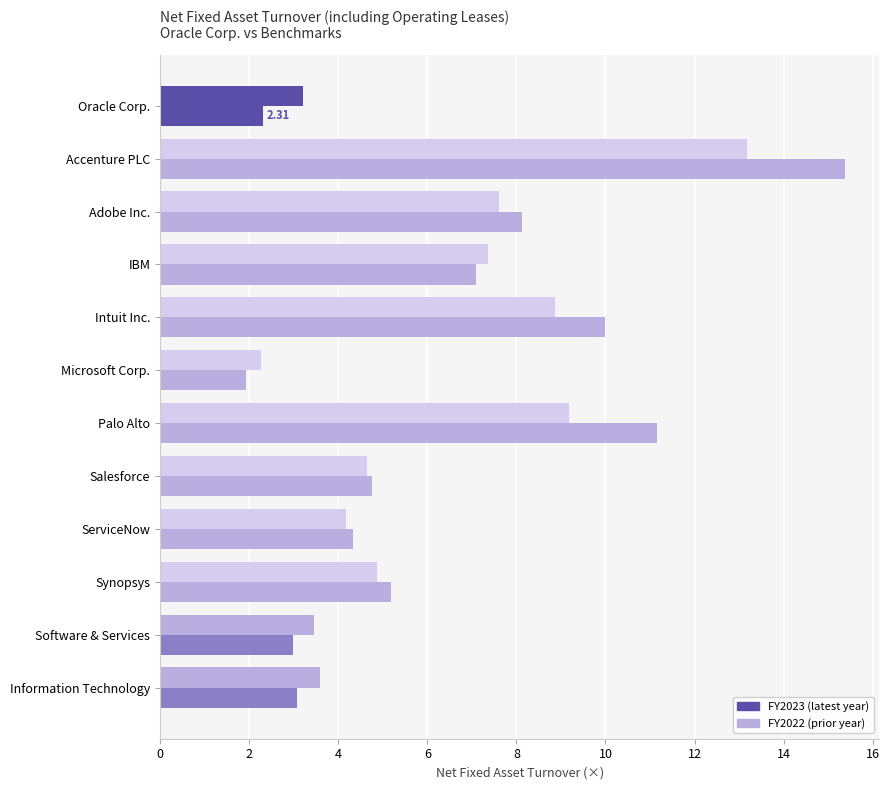

How many series are shown in this chart?

2